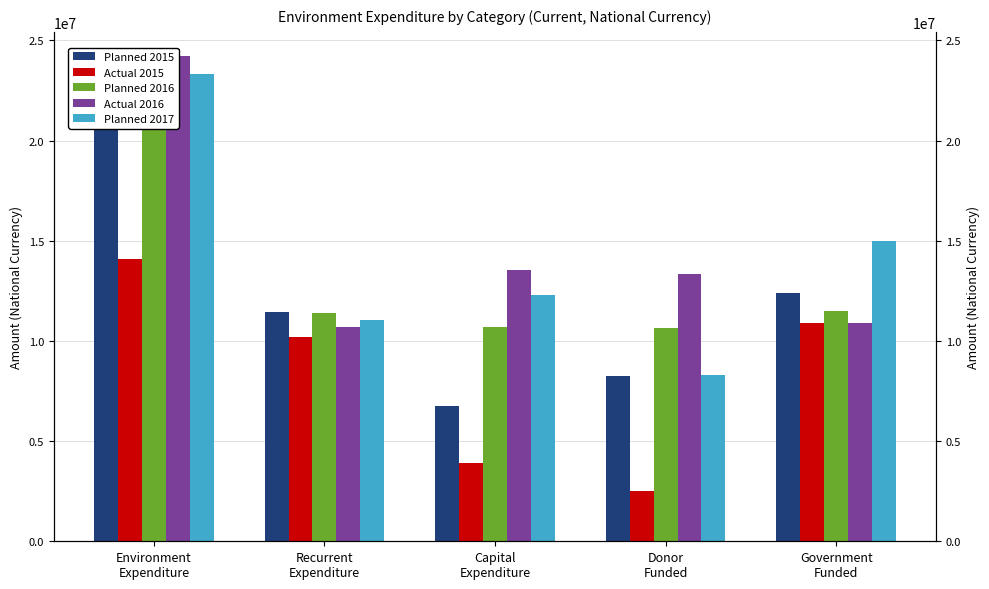

At which label does Planned 2017 reach its peak?

Environment
Expenditure